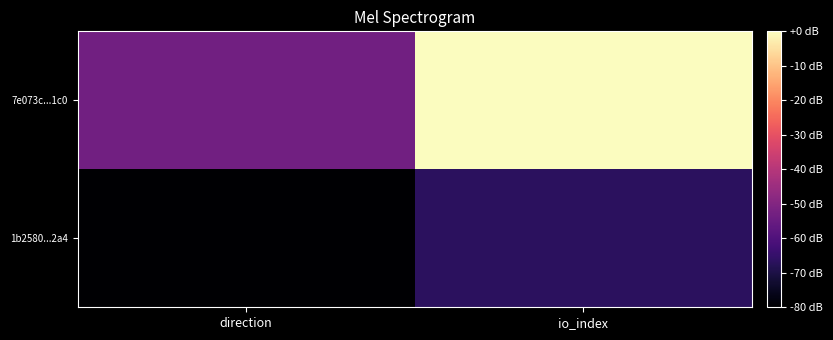

What is the spread (max minus min) of values at direction?

26.7